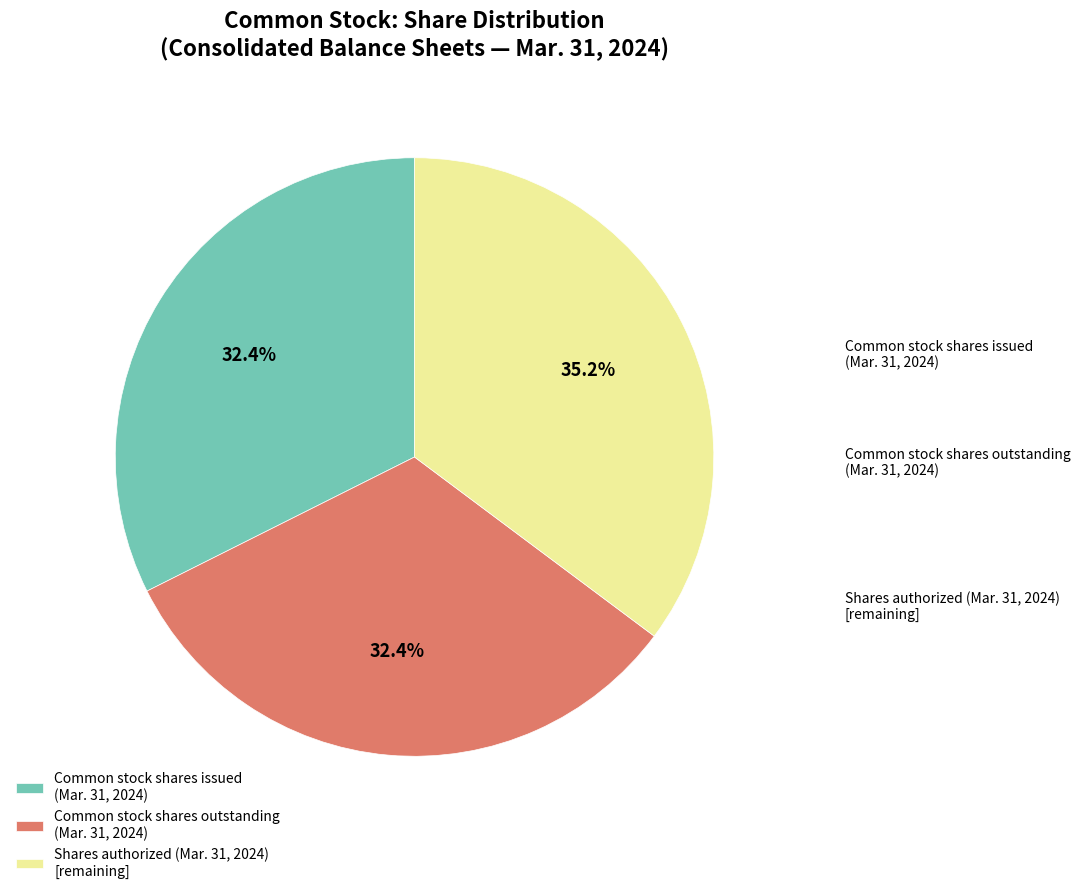

How many slices are in this pie chart?

3